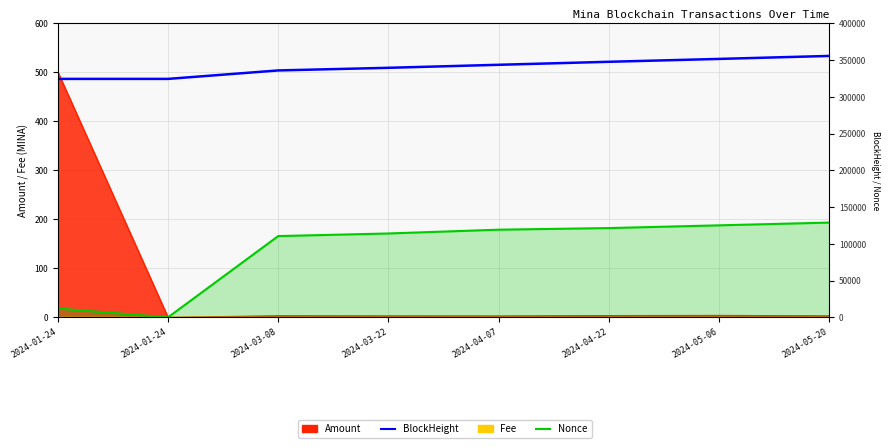

True or false: Nonce has more than 1 points higher than both neighbors.

False